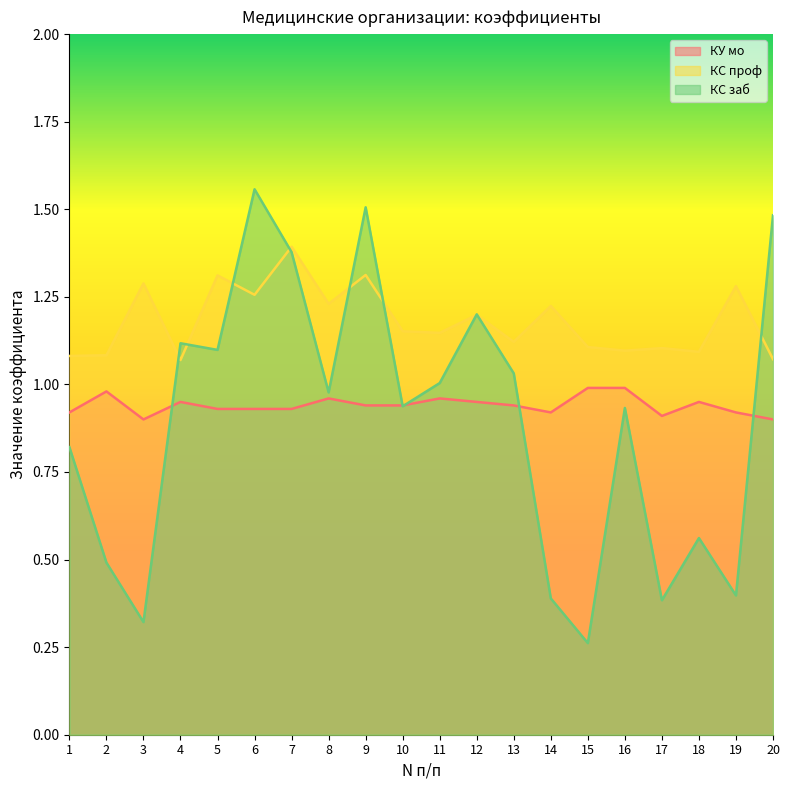

Rank the categories by КС проф value from lowest to highest.

4, 20, 1, 2, 18, 16, 17, 15, 13, 11, 10, 12, 14, 8, 6, 19, 3, 5, 9, 7